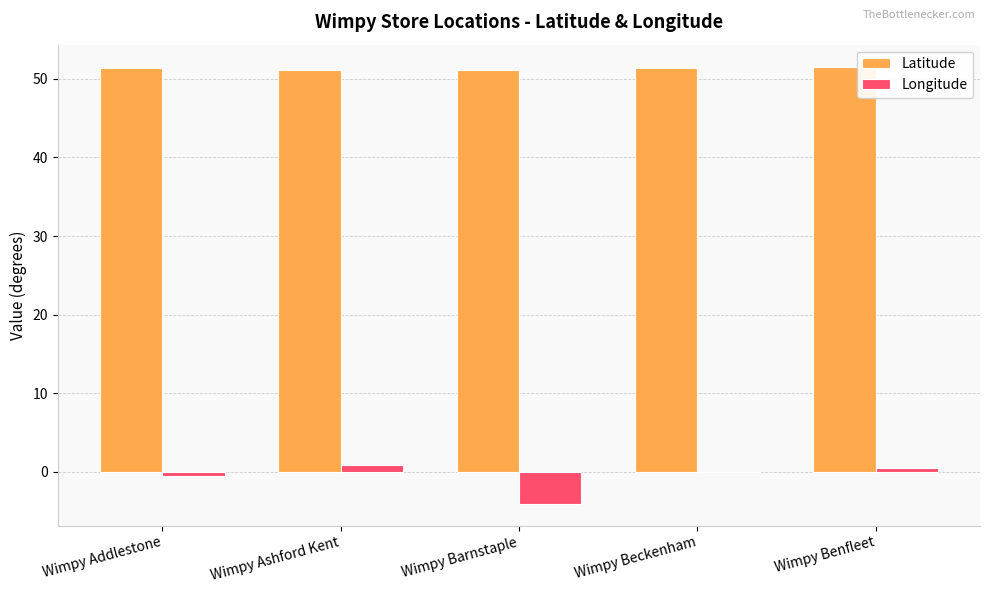

What is the maximum value shown in the chart?

51.6